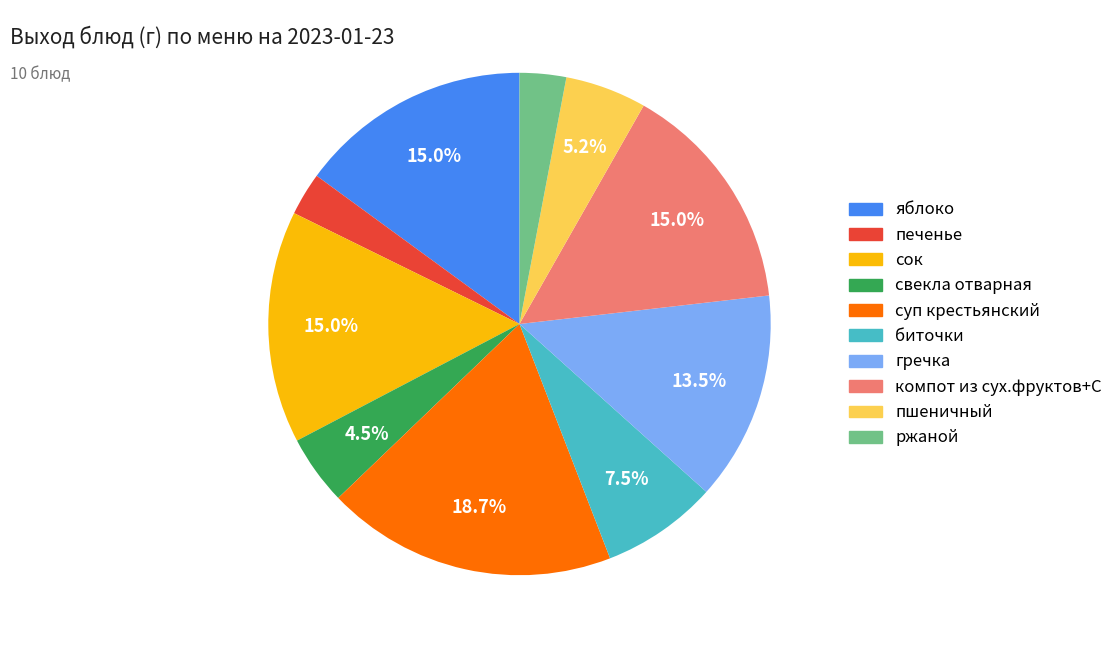

To the nearest percent, what portion does суп крестьянский represent?

19%